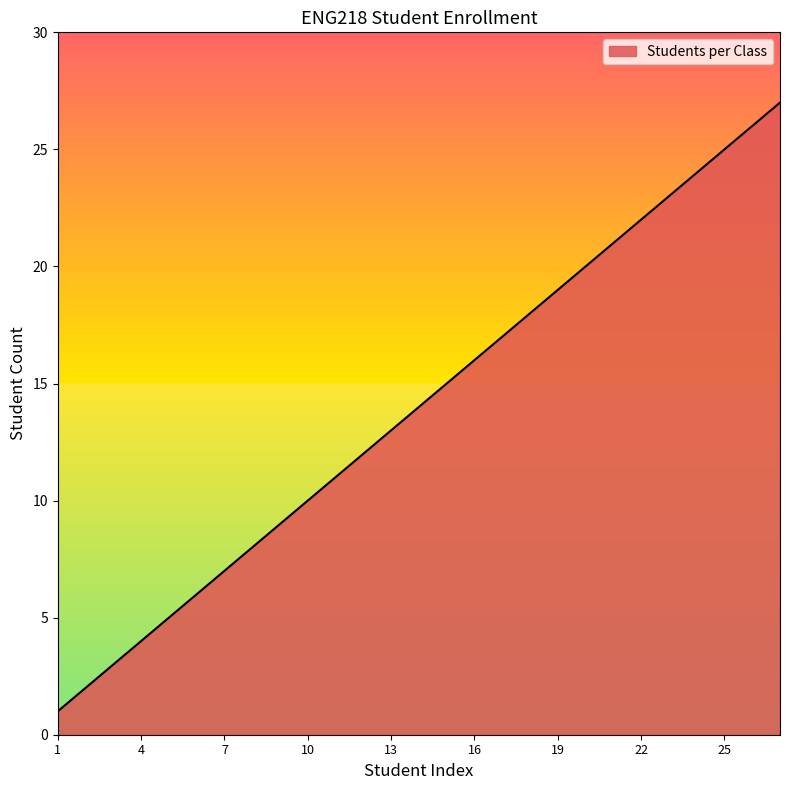

What is the difference between the maximum and minimum values?

26